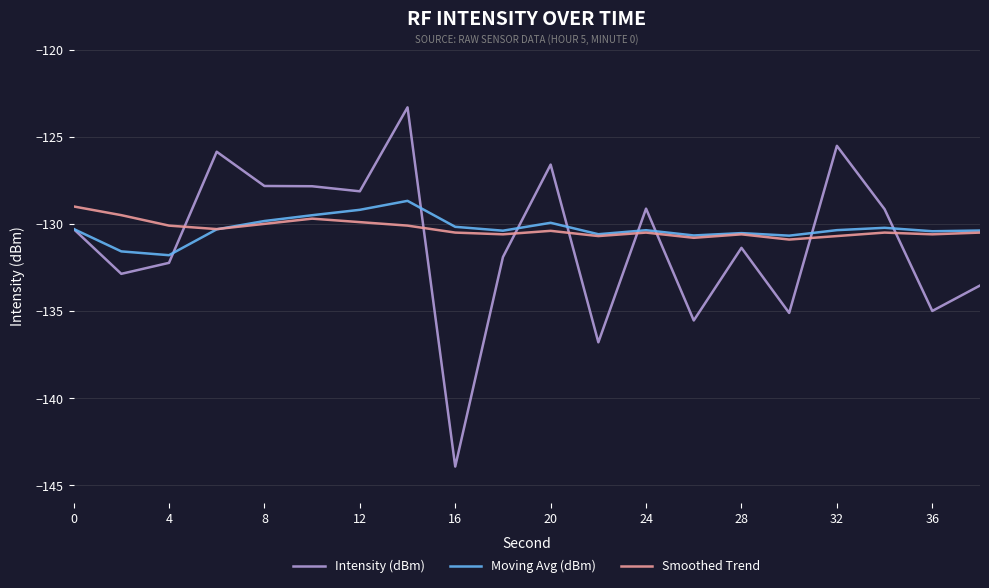

Does the chart display data point markers on the line(s)?

No